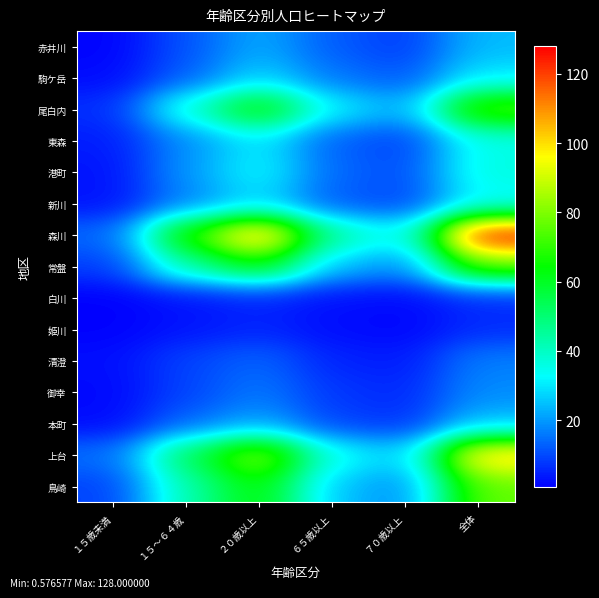

Reading left to right, what are all the values shown in this chart?

赤井川: １５歳未満=1.0	１５～６４歳=11.1	２０歳以上=22.2	６５歳以上=12.1	７０歳以上=8.0	全体=24.2
駒ケ岳: １５歳未満=1.9	１５～６４歳=12.4	２０歳以上=27.2	６５歳以上=15.4	７０歳以上=11.3	全体=29.7
尾白内: １５歳未満=6.4	１５～６４歳=38.2	２０歳以上=67.7	６５歳以上=31.6	７０歳以上=22.2	全体=76.2
東森: １５歳未満=4.1	１５～６４歳=18.3	２０歳以上=30.1	６５歳以上=12.6	７０歳以上=8.5	全体=35.0
港町: １５歳未満=2.9	１５～６４歳=19.7	２０歳以上=33.0	６５歳以上=13.9	７０歳以上=10.1	全体=36.6
新川: １５歳未満=2.8	１５～６４歳=16.7	２０歳以上=27.2	６５歳以上=11.9	７０歳以上=9.2	全体=31.5
森川: １５歳未満=13.5	１５～６４歳=69.8	２０歳以上=108.4	６５歳以上=44.8	７０歳以上=31.8	全体=128.0
常盤: １５歳未満=8.3	１５～６４歳=43.6	２０歳以上=64.6	６５歳以上=25.1	７０歳以上=17.8	全体=77.1
白川: １５歳未満=0.6	１５～６４歳=2.8	２０歳以上=5.0	６５歳以上=2.4	７０歳以上=1.7	全体=5.8
姫川: １５歳未満=0.8	１５～６４歳=3.2	２０歳以上=5.3	６５歳以上=2.2	７０歳以上=1.3	全体=6.2
清澄: １５歳未満=2.4	１５～６４歳=9.1	２０歳以上=13.5	６５歳以上=5.1	７０歳以上=3.8	全体=16.6
御幸: １５歳未満=1.7	１５～６４歳=9.2	２０歳以上=15.9	６５歳以上=7.5	７０歳以上=5.6	全体=18.3
本町: １５歳未満=1.9	１５～６４歳=13.4	２０歳以上=21.3	６５歳以上=9.1	７０歳以上=6.9	全体=24.3
上台: １５歳未満=14.6	１５～６４歳=53.7	２０歳以上=83.8	６５歳以上=35.1	７０歳以上=25.9	全体=103.4
鳥崎: １５歳未満=8.8	１５～６４歳=42.5	２０歳以上=64.9	６５歳以上=25.3	７０歳以上=17.7	全体=76.6